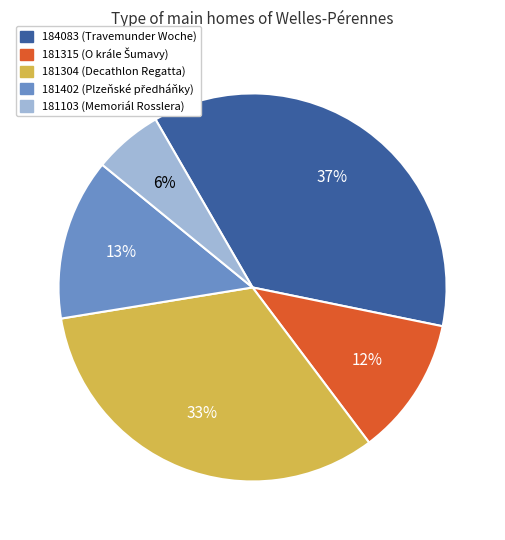

Which has a higher value, 181304 or 184083?

184083